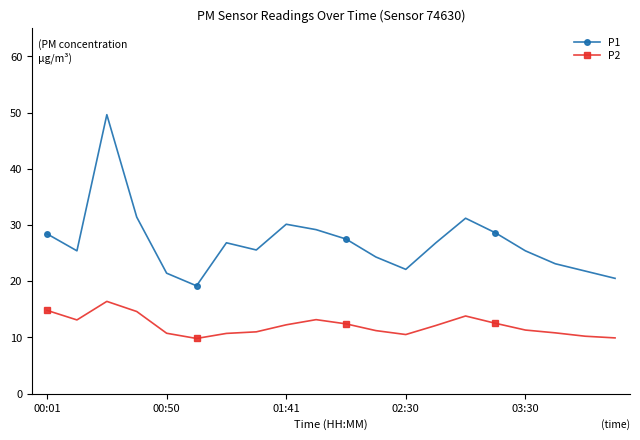

List the series in order of their peak value, lowest first.

P2, P1